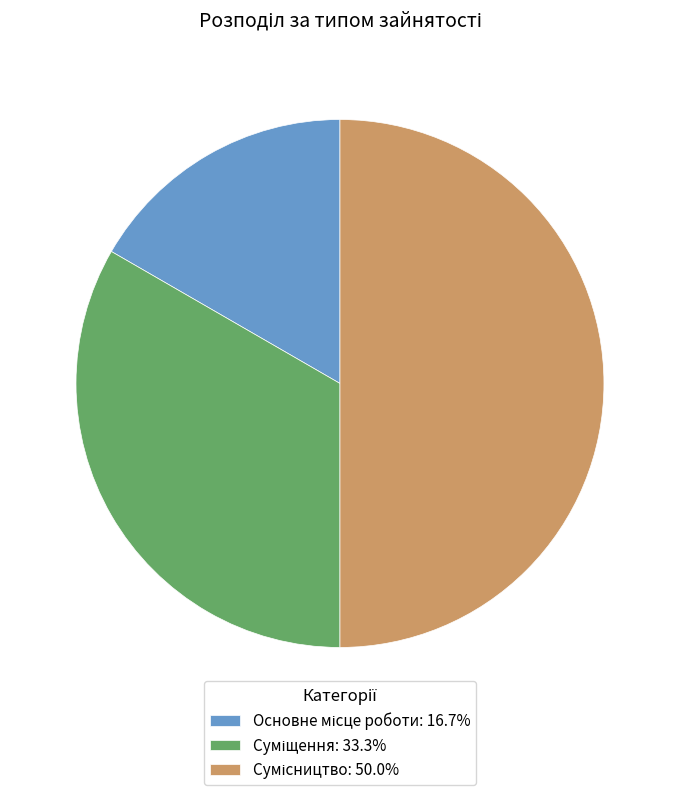

Which category has the biggest portion of the pie?

Сумісництво